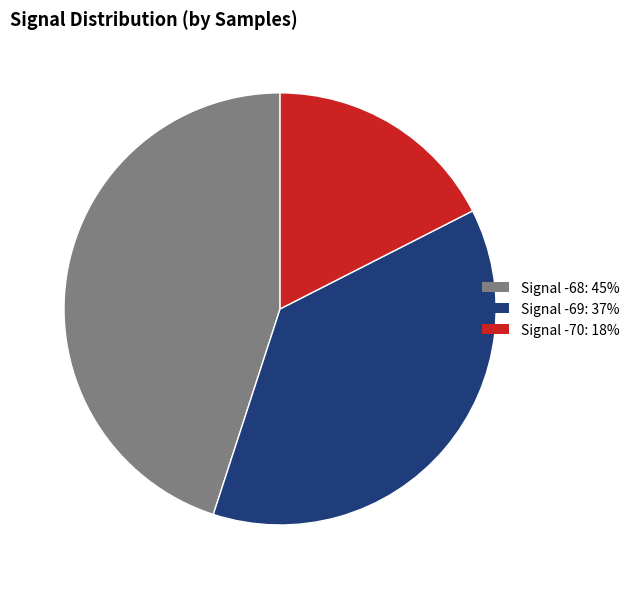

Is Signal -68: 45% the majority of the pie?

No